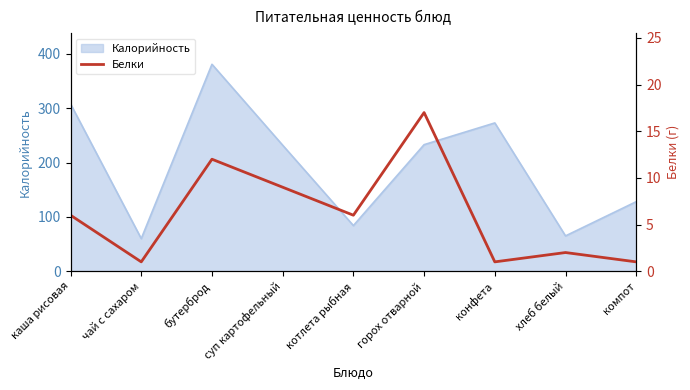

Does the chart have visible grid lines?

No